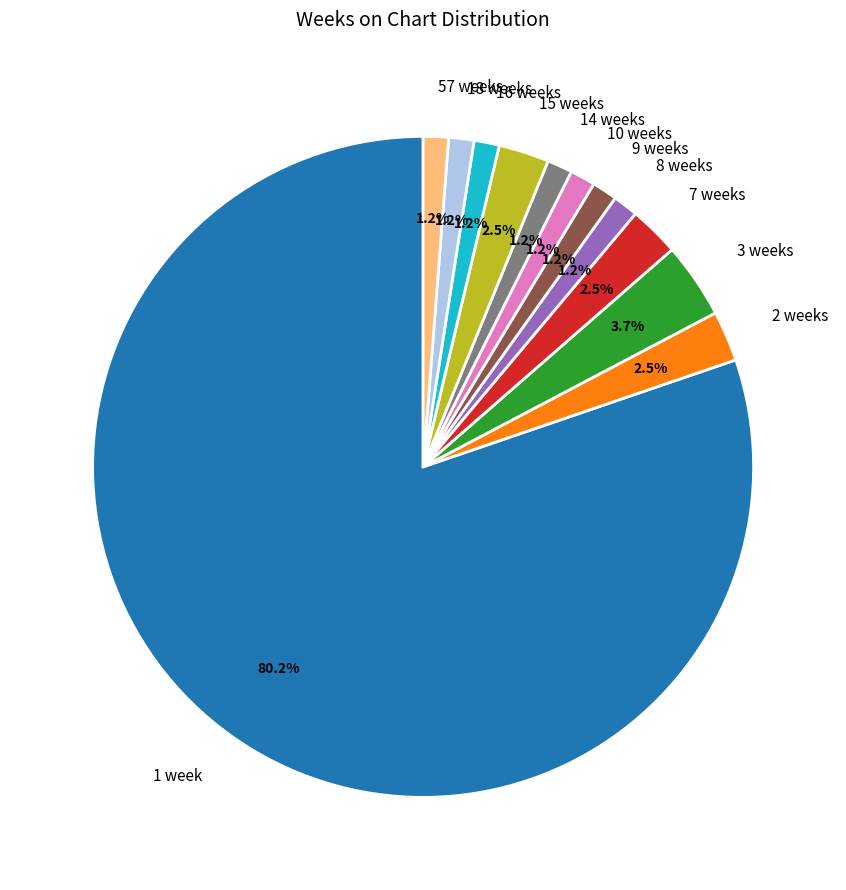

To the nearest percent, what is the difference between the largest and smallest slice percentages?

79%